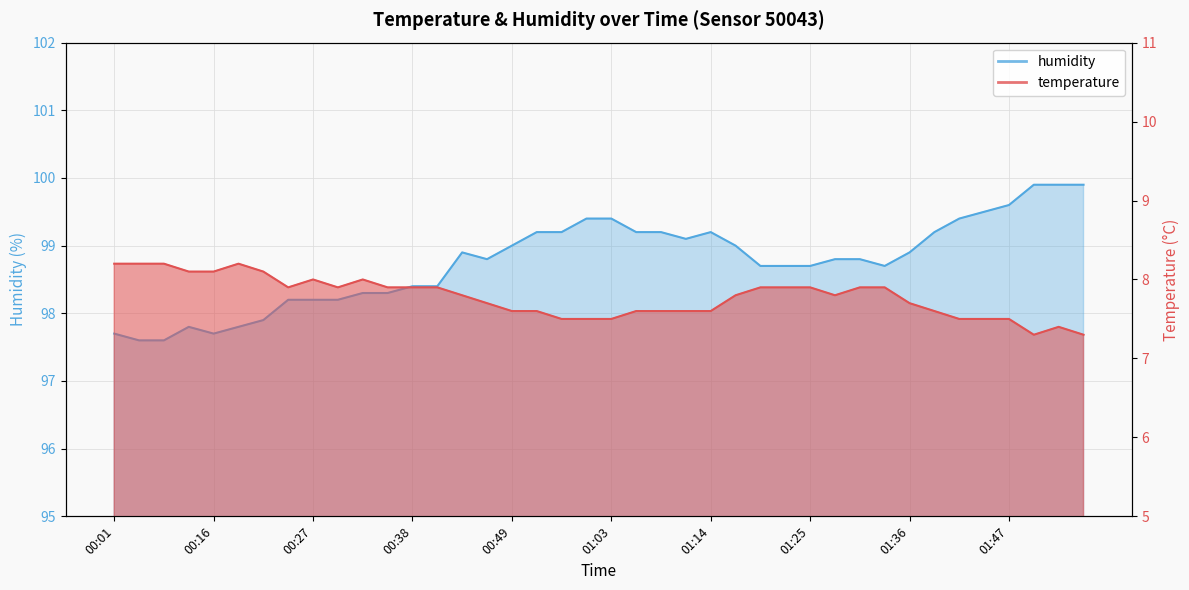

Which has a higher value, 01:47 or 01:05?

01:05